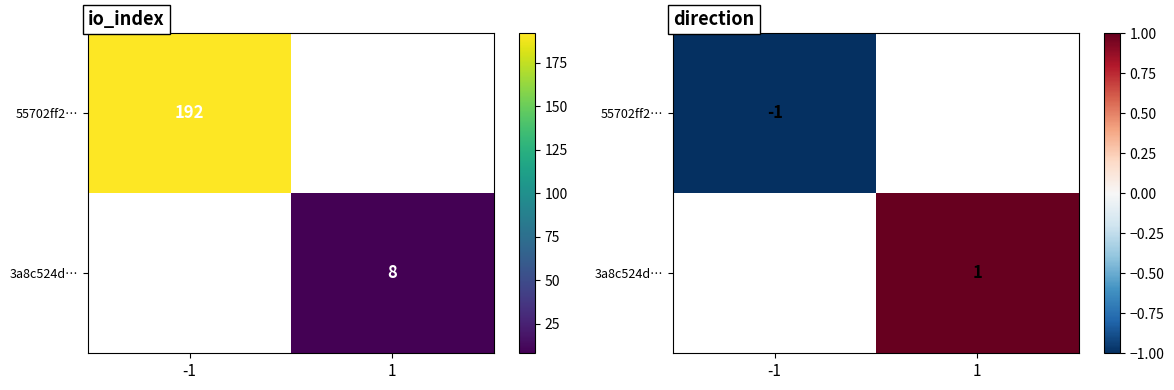

Rank the categories by 3a8c524d… value from highest to lowest.

-1, 1